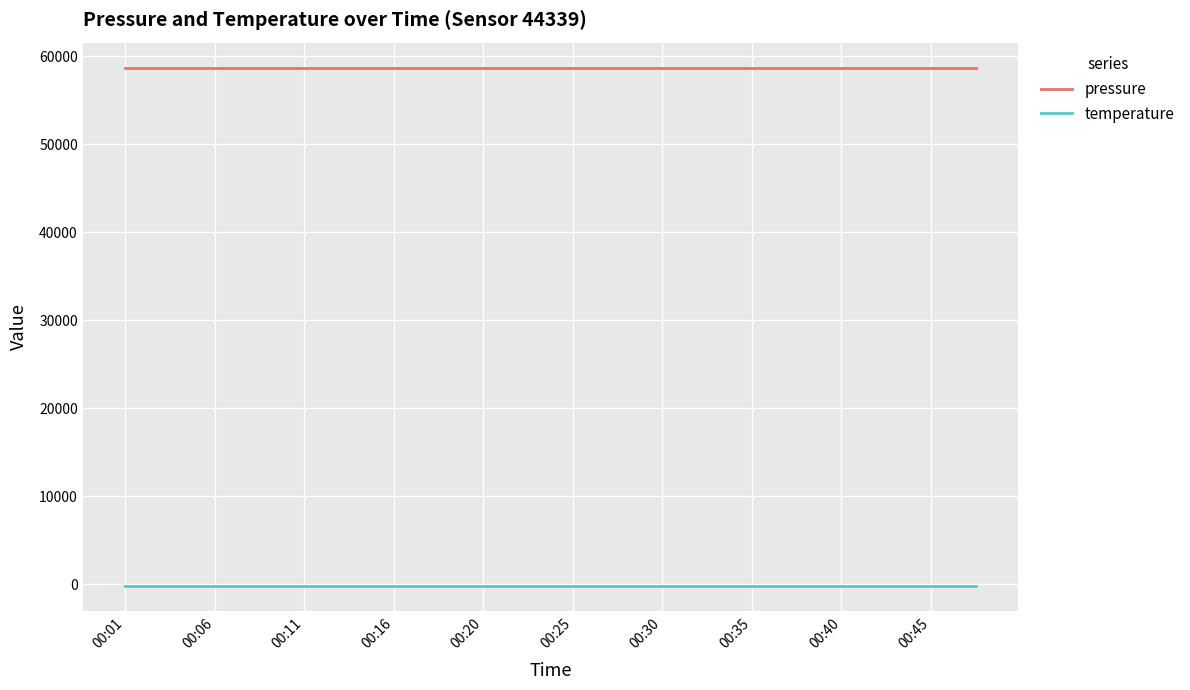

What is the greatest value displayed?

58600.7